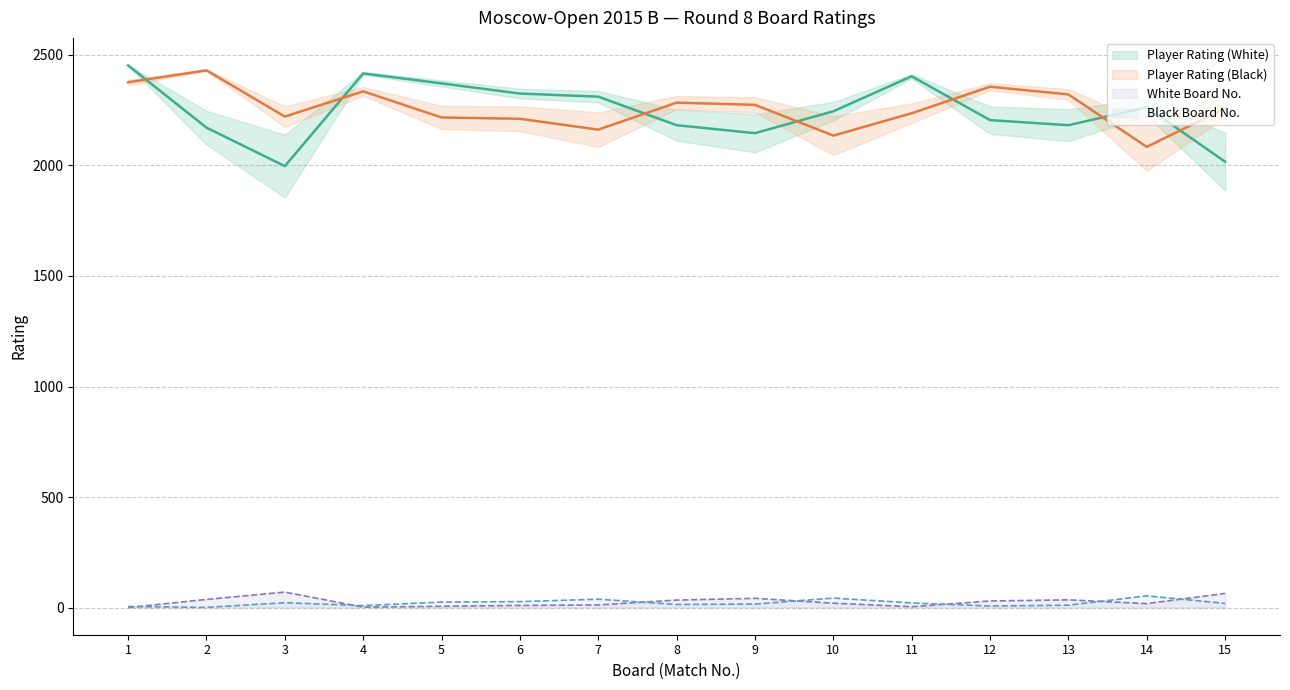

What is the sum of all Player Rating (Black) values?

33885